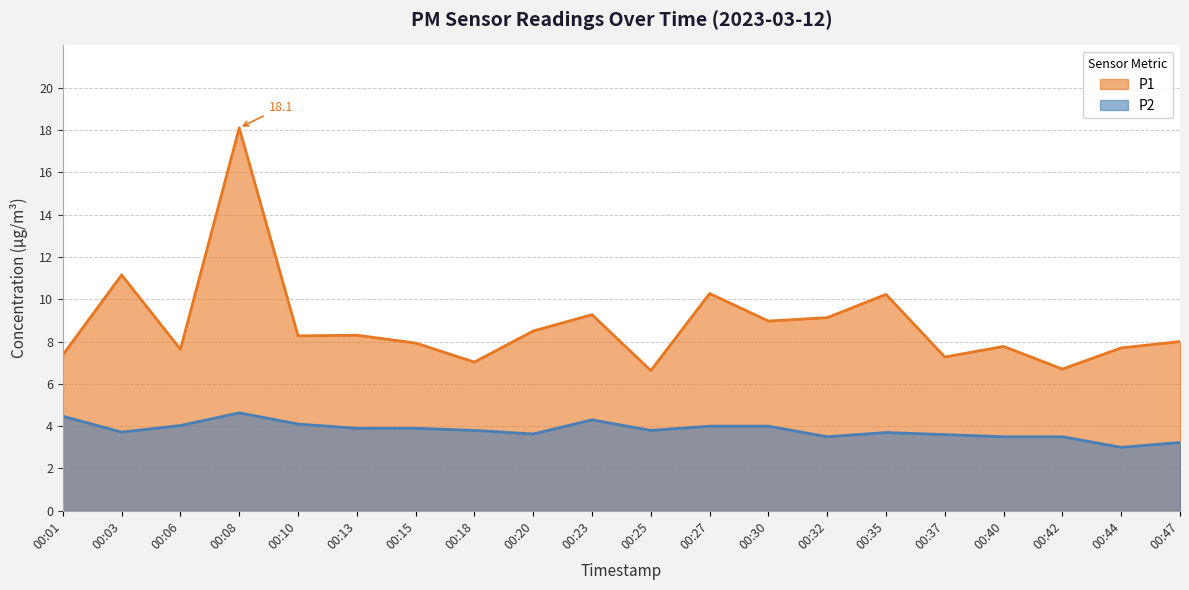

What are all the series names shown in the legend?

P1, P2